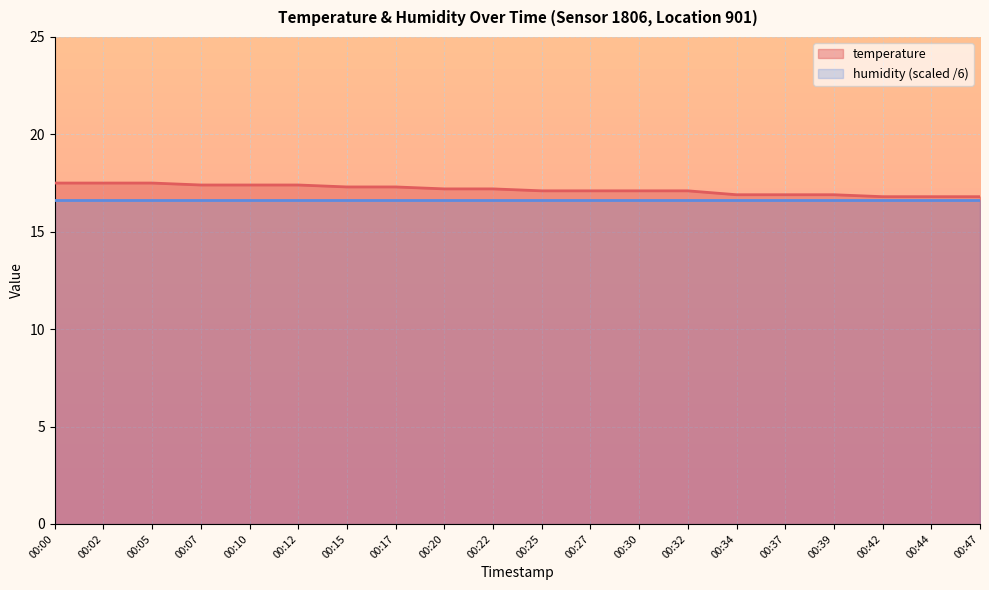

Is the value of temperature at 00:15 greater than the value of humidity (scaled /6) at 00:20?

Yes